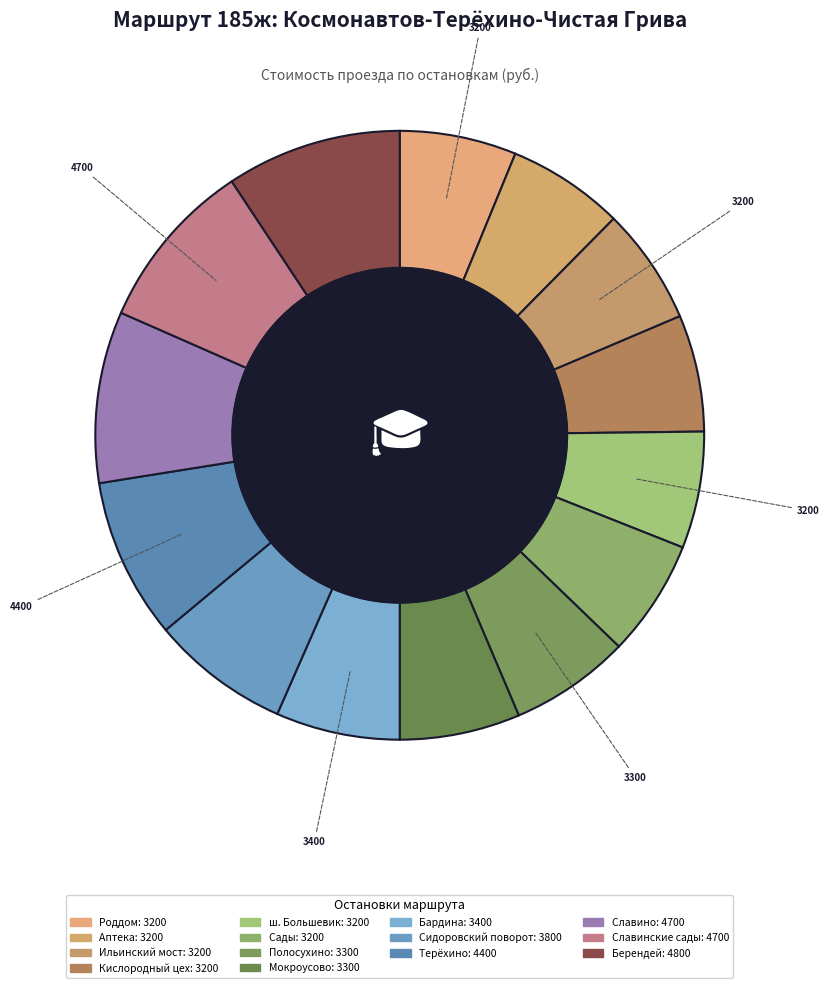

To the nearest percent, what portion does ш. Большевик represent?

6%